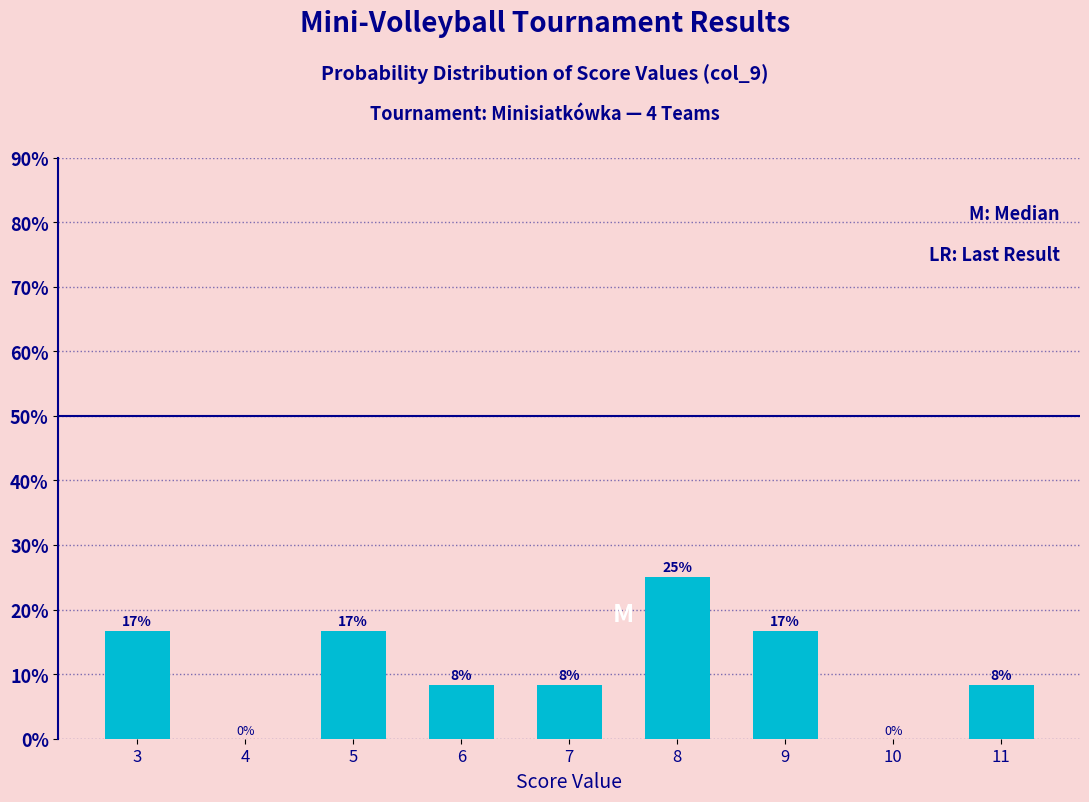

How many bars are there in total?

7